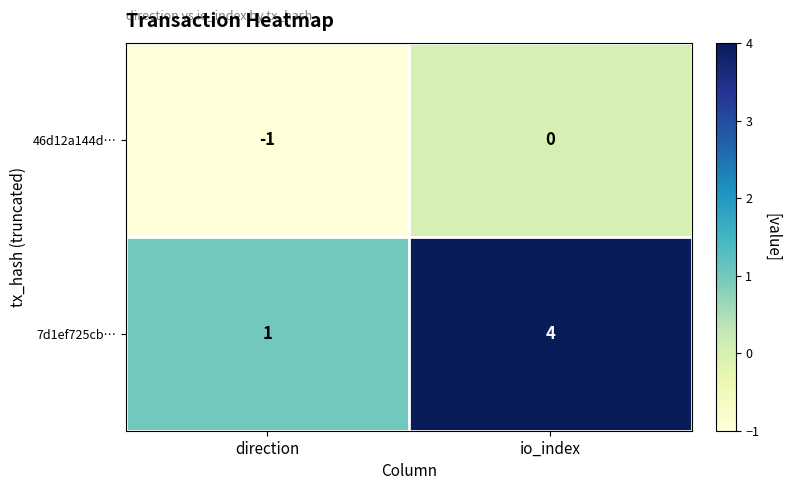

What is the difference between the maximum and minimum values in the 7d1ef725cb… series?

3